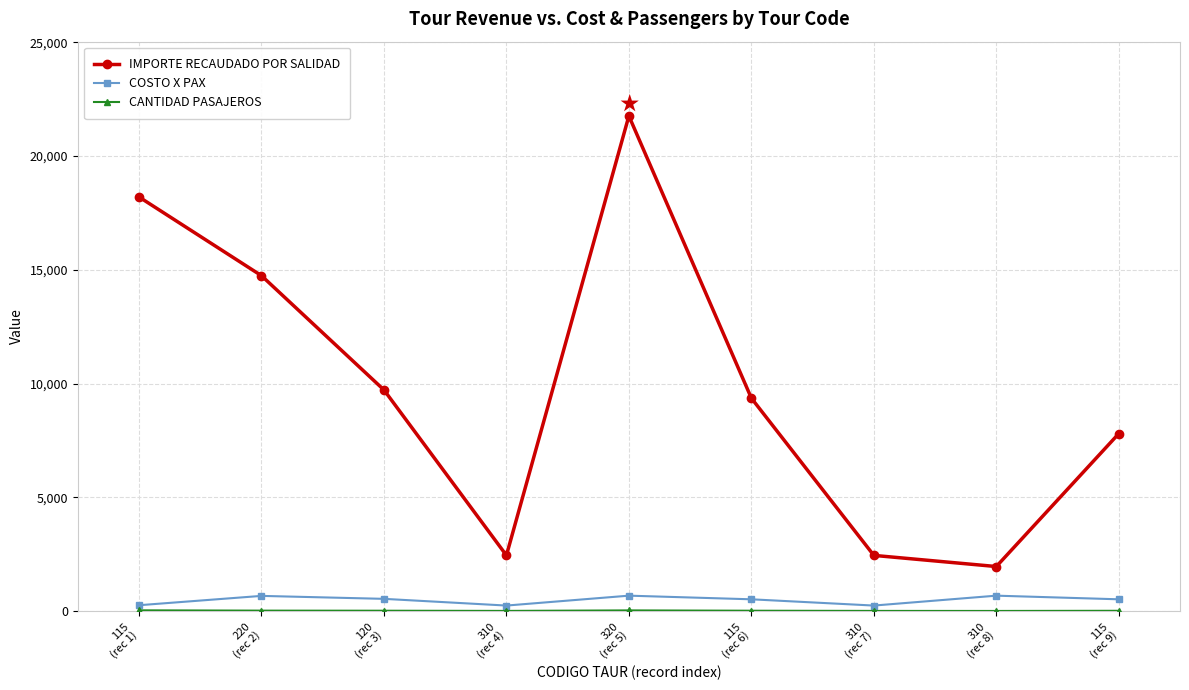

Count the number of categories in the chart.

9